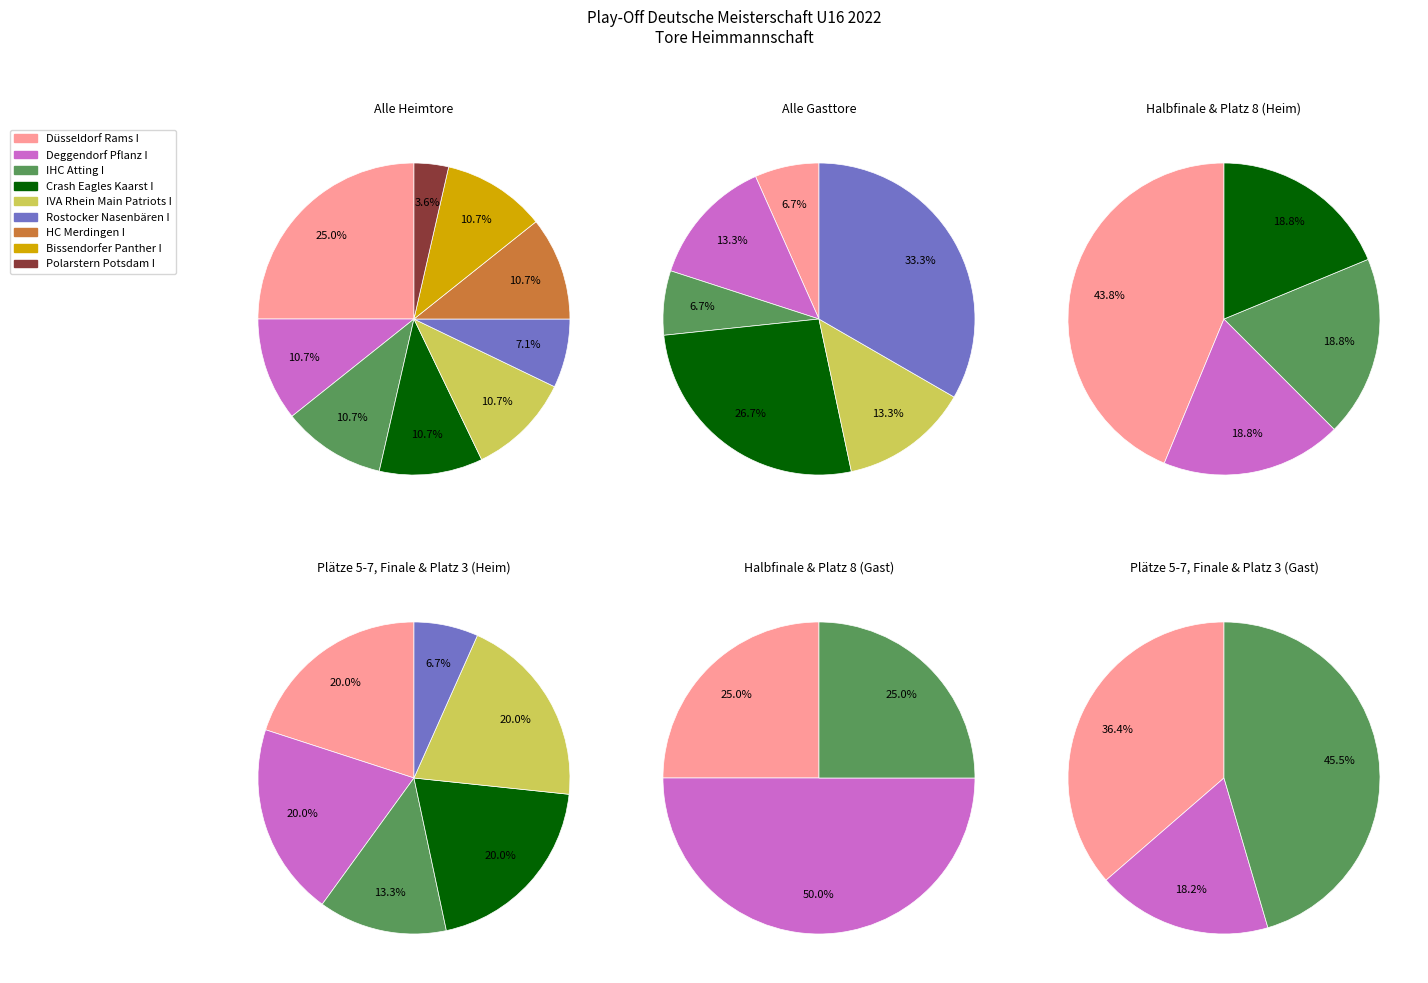

How many segments does this pie chart have?

9